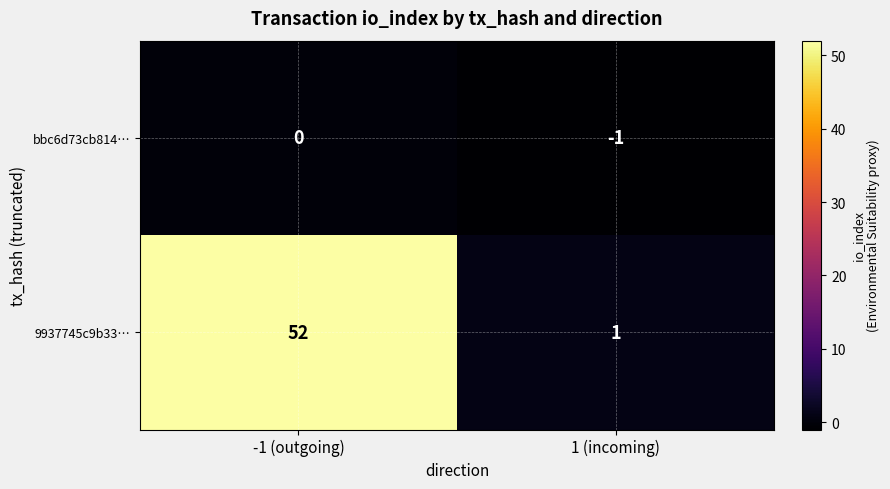

At which label is bbc6d73cb814… closest to 0?

-1 (outgoing)